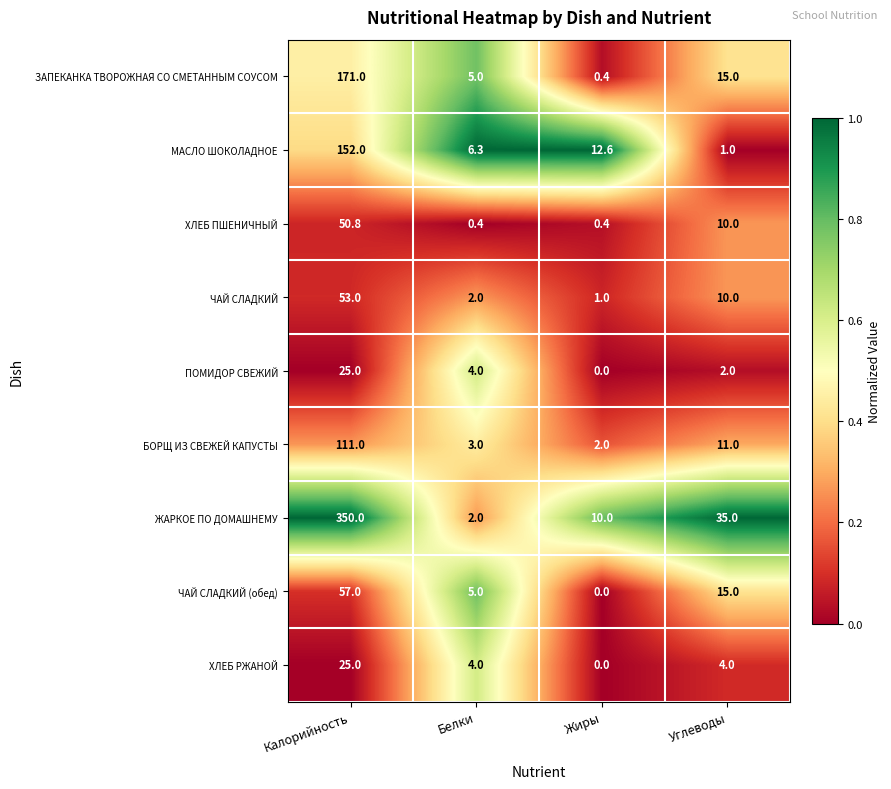

At how many categories does at least one series exceed 0?

4